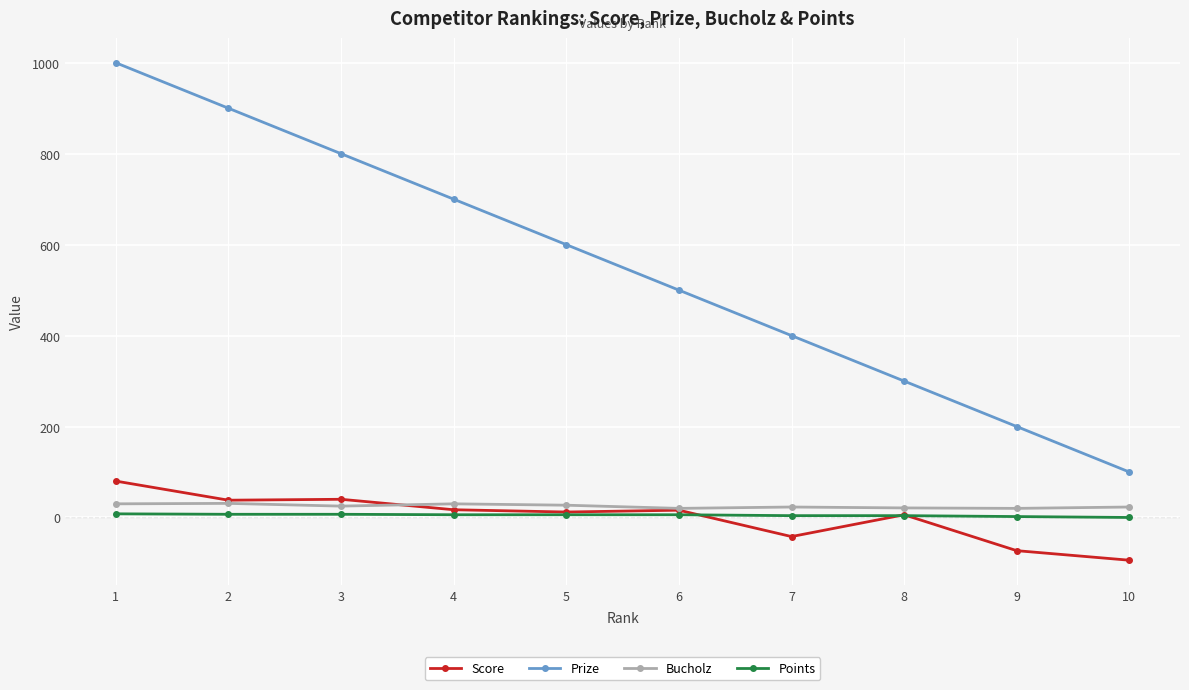

How many categories are shown in the chart?

10